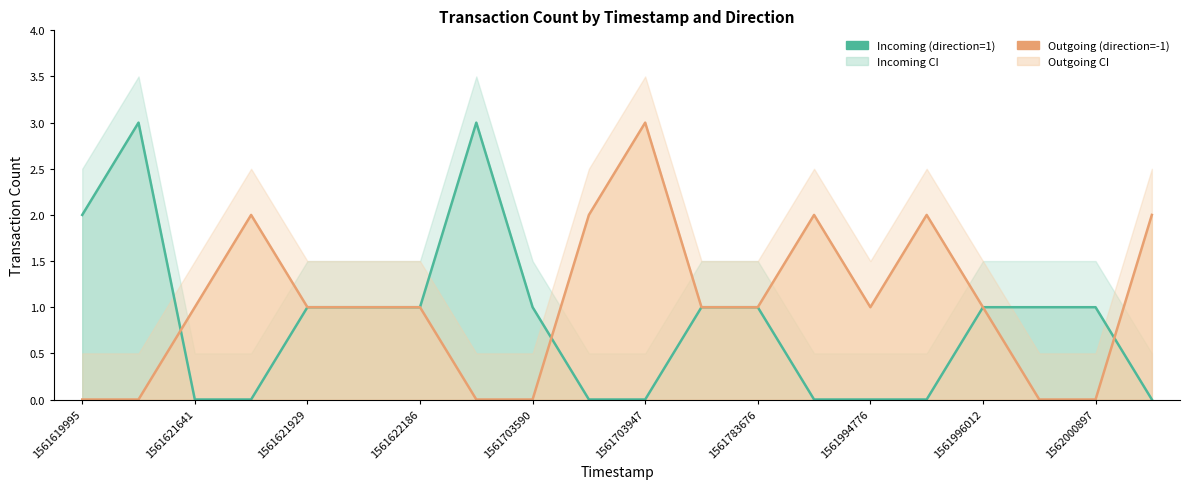

Between 1561703947 and 1561996012, which series saw the biggest shift?

Outgoing (direction=-1)